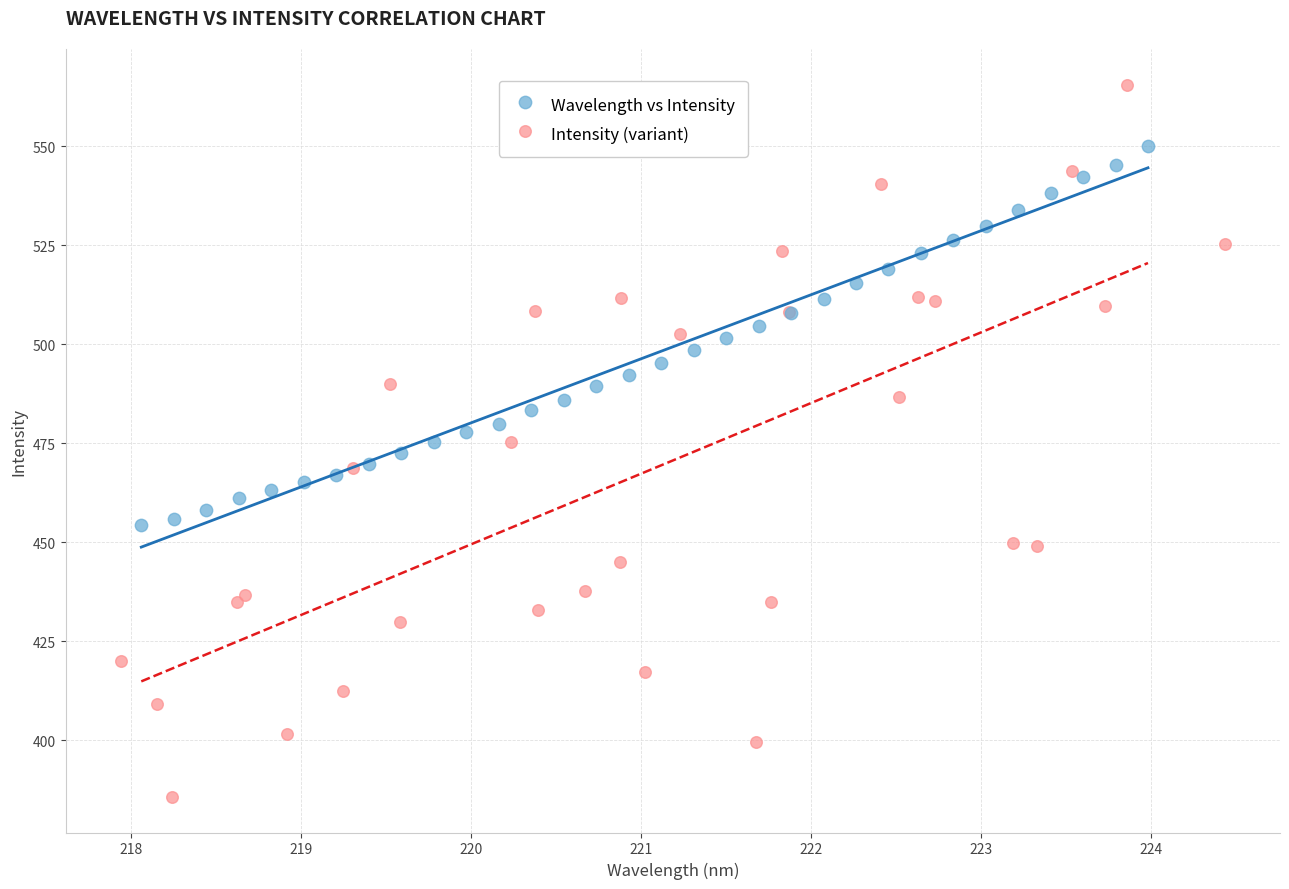

Which series has the widest spread of Y values?

Intensity (variant)